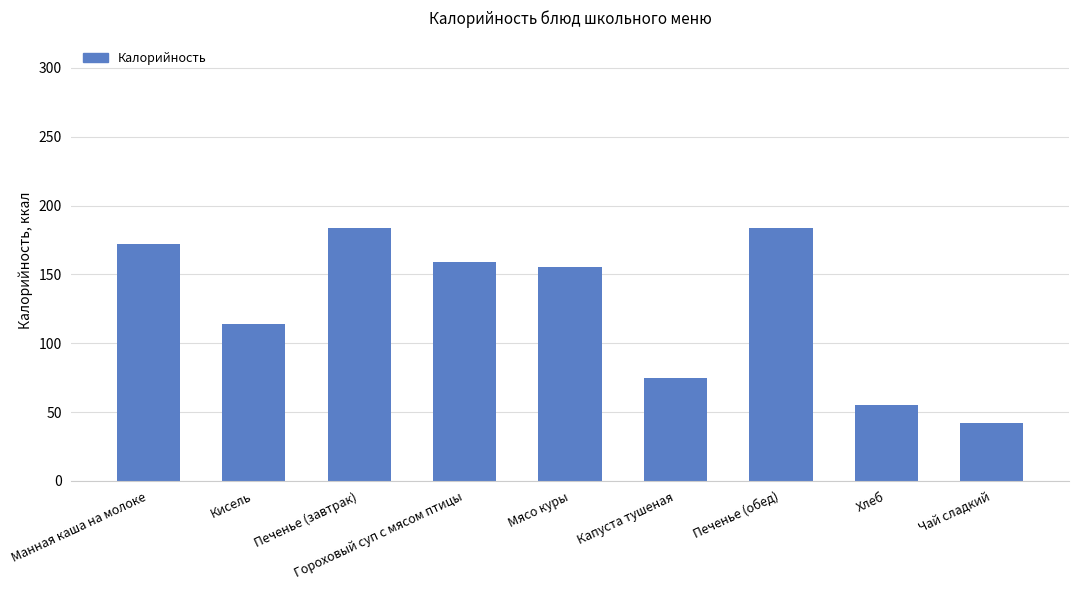

What is the change in value from Манная каша на молоке to Кисель?

-58